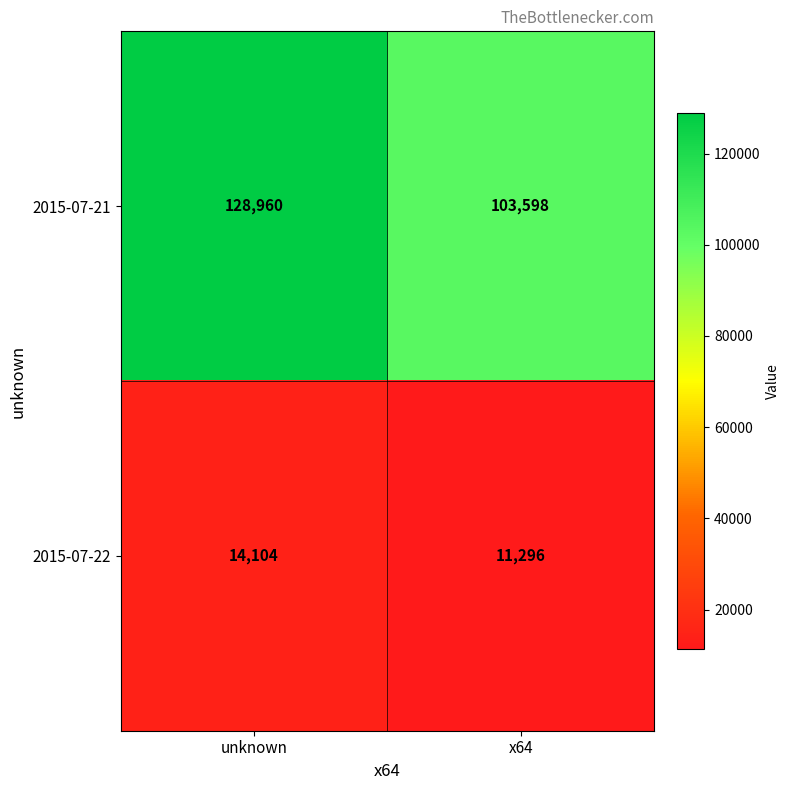

Between unknown and x64, which series saw the biggest shift?

2015-07-21